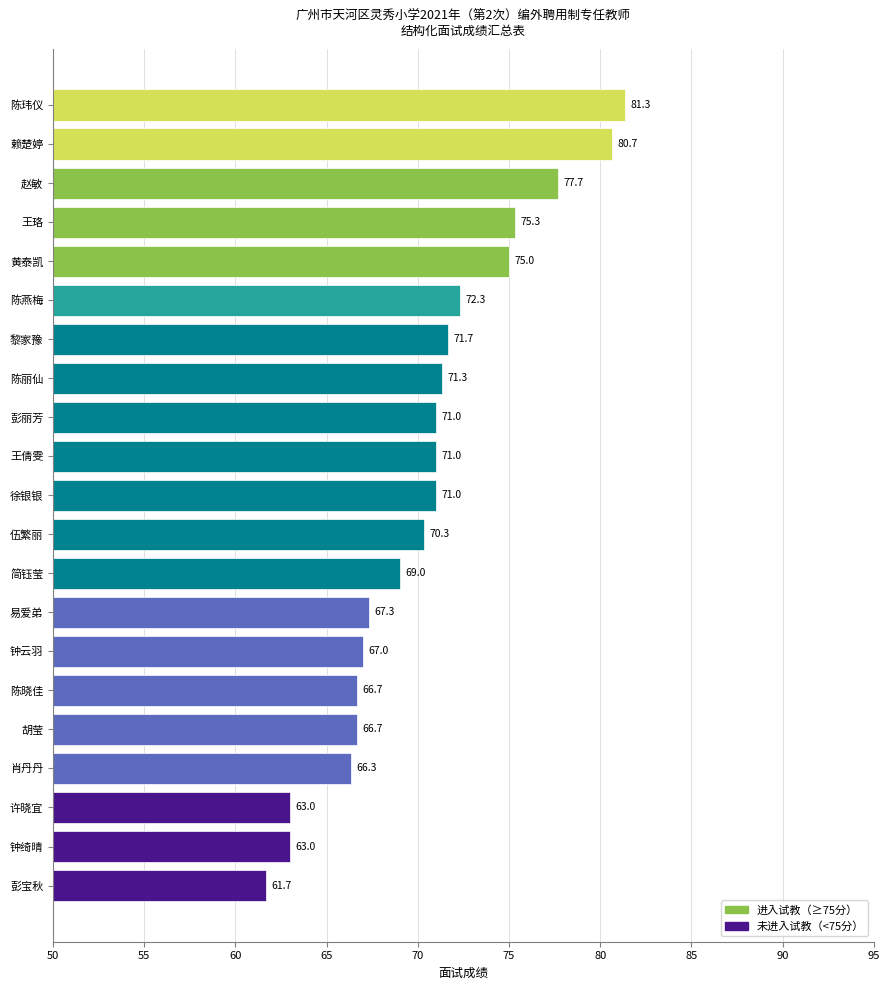

Which has a higher value, 彭宝秋 or 陈玮仪?

陈玮仪